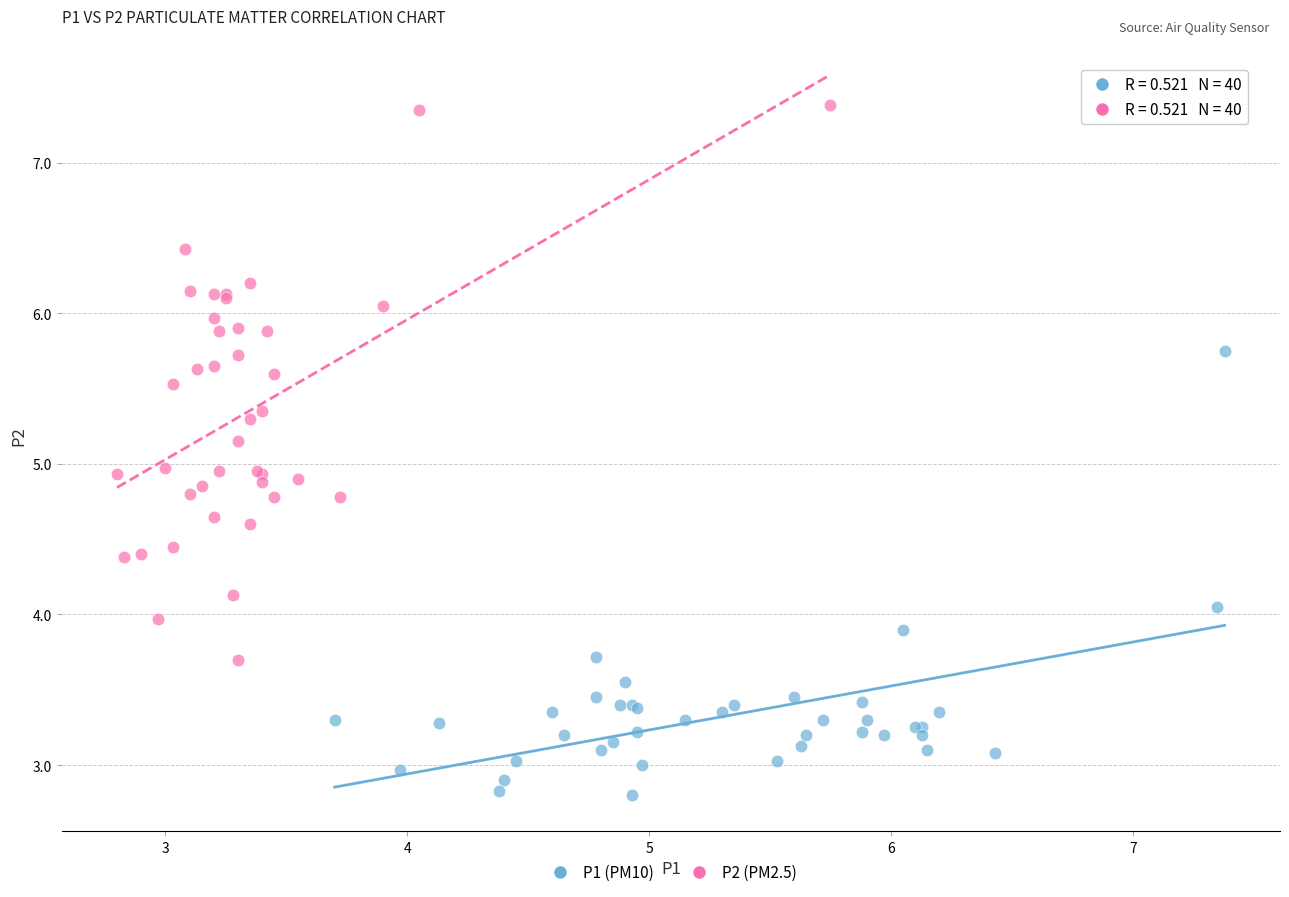

Which series has the largest Y range (max minus min)?

P2 (PM2.5)